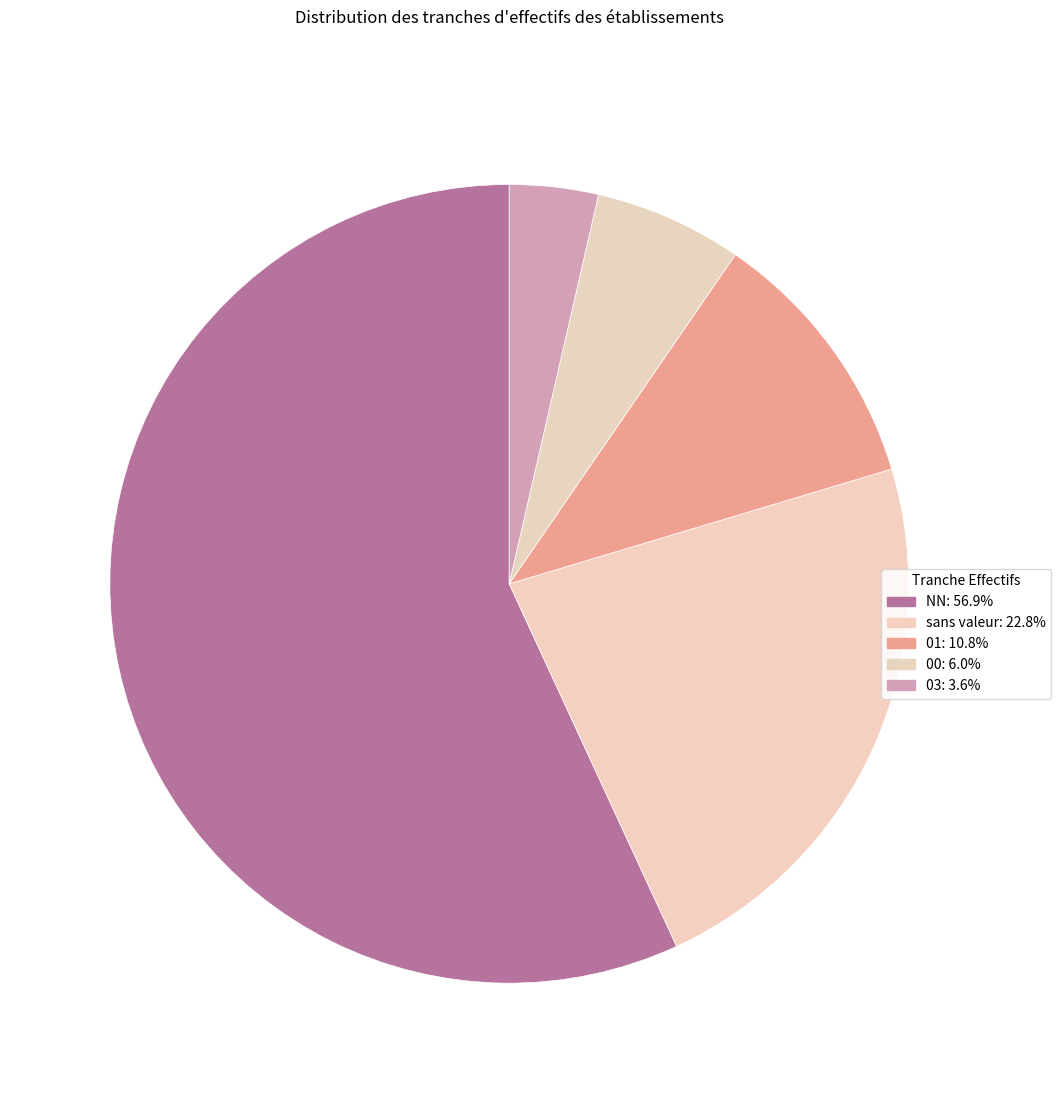

Which category has the biggest portion of the pie?

NN